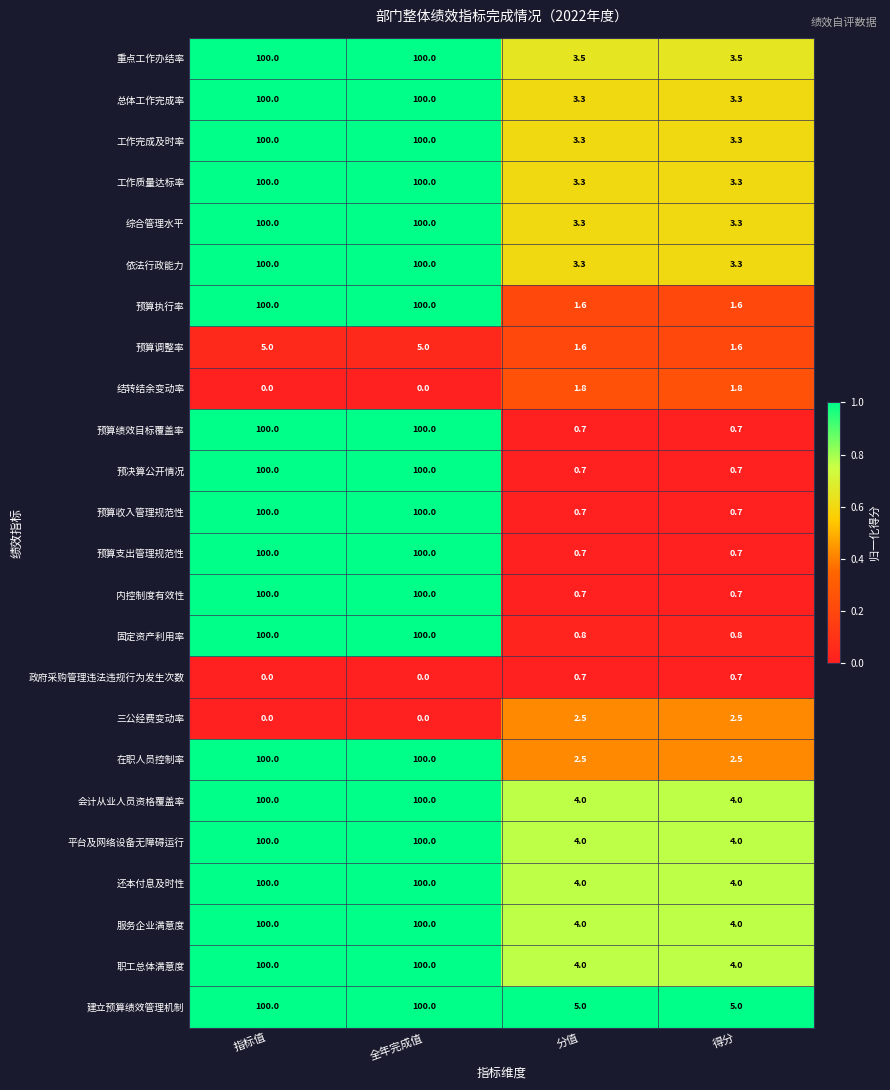

What is the difference between the second highest and minimum values in the 预算调整率 series?

3.4